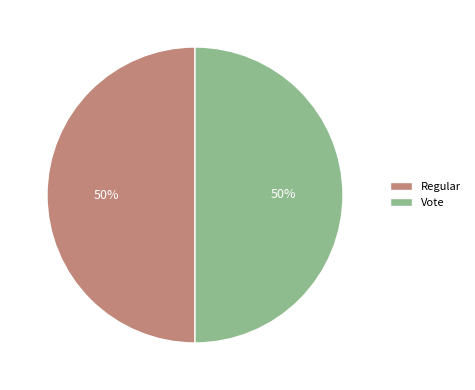

Is it true that Vote is 64% of the pie?

False